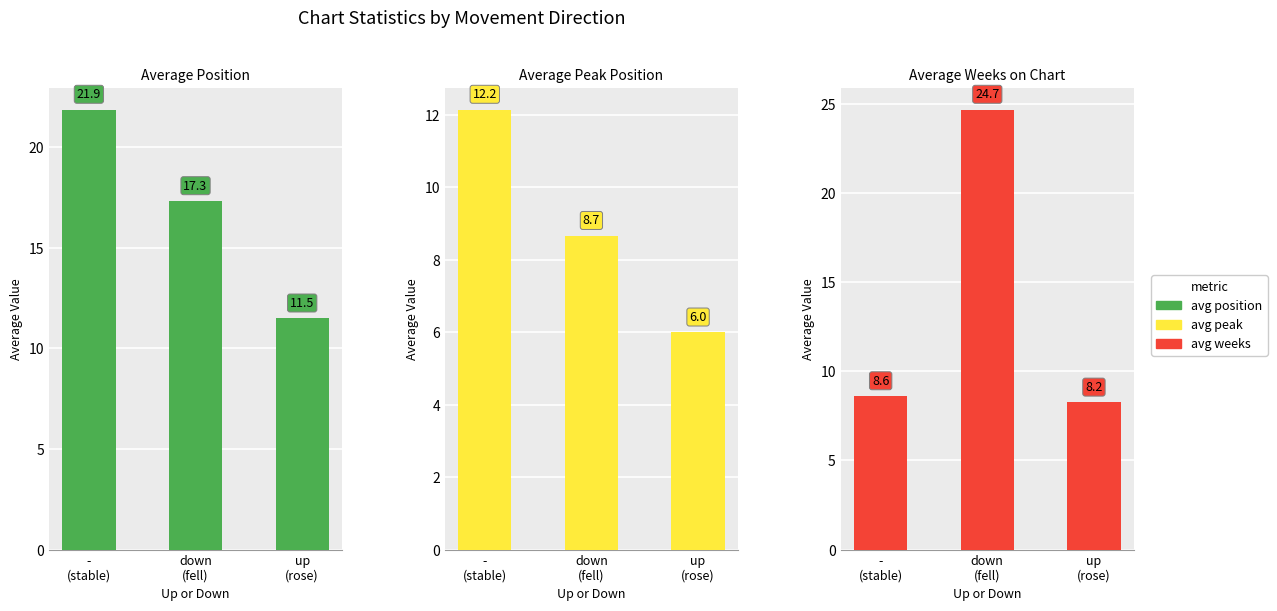

At which label does Position reach its minimum?

up
(rose)